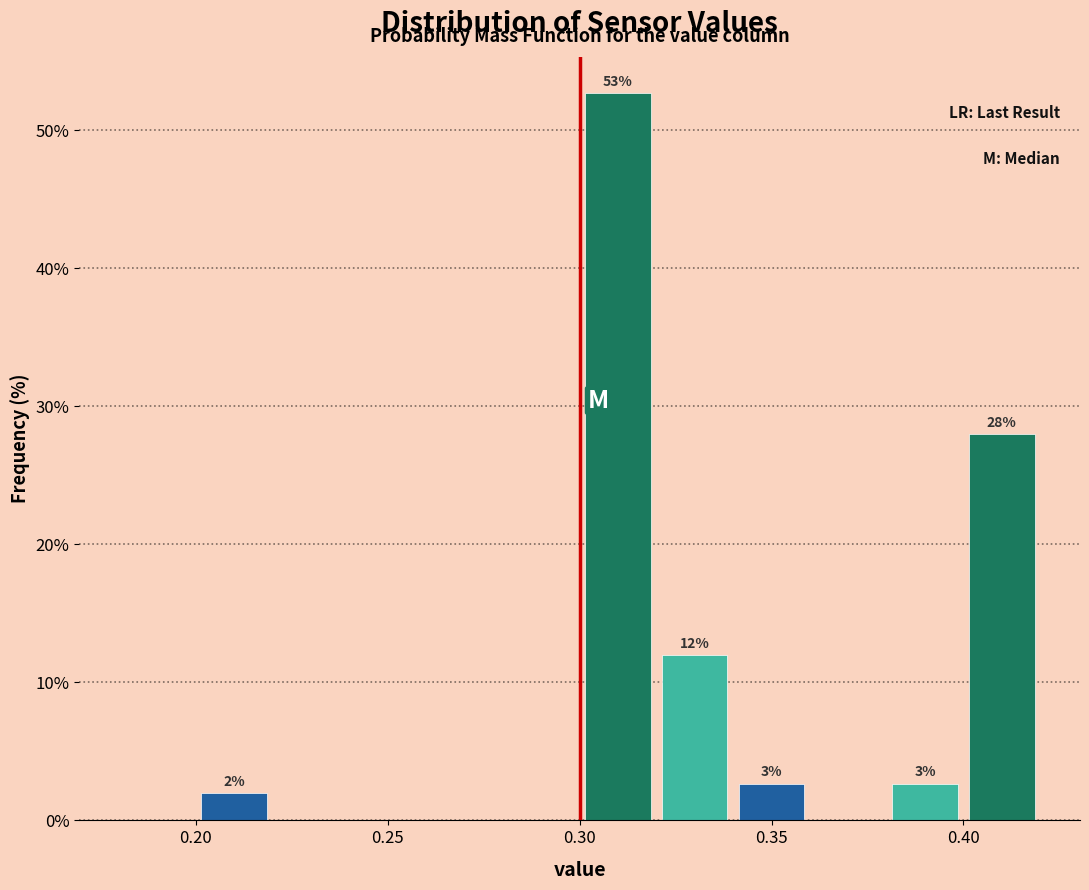

Which range on the x-axis has the tallest bar?

0.30 to 0.32